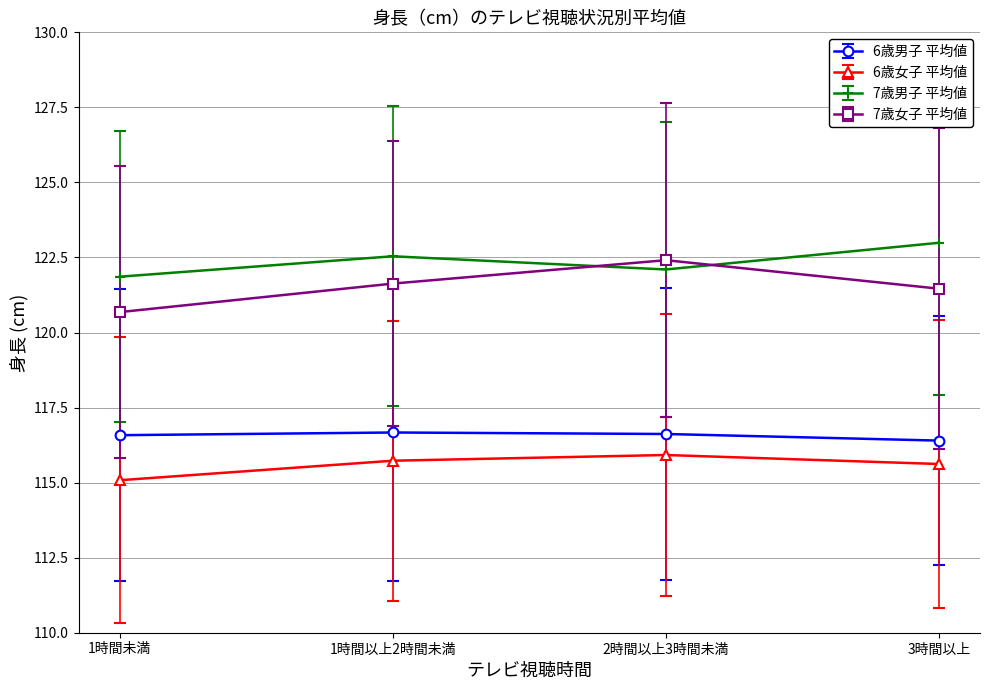

In 7歳男子 平均値, how many points are higher than both neighbors (excluding endpoints)?

1